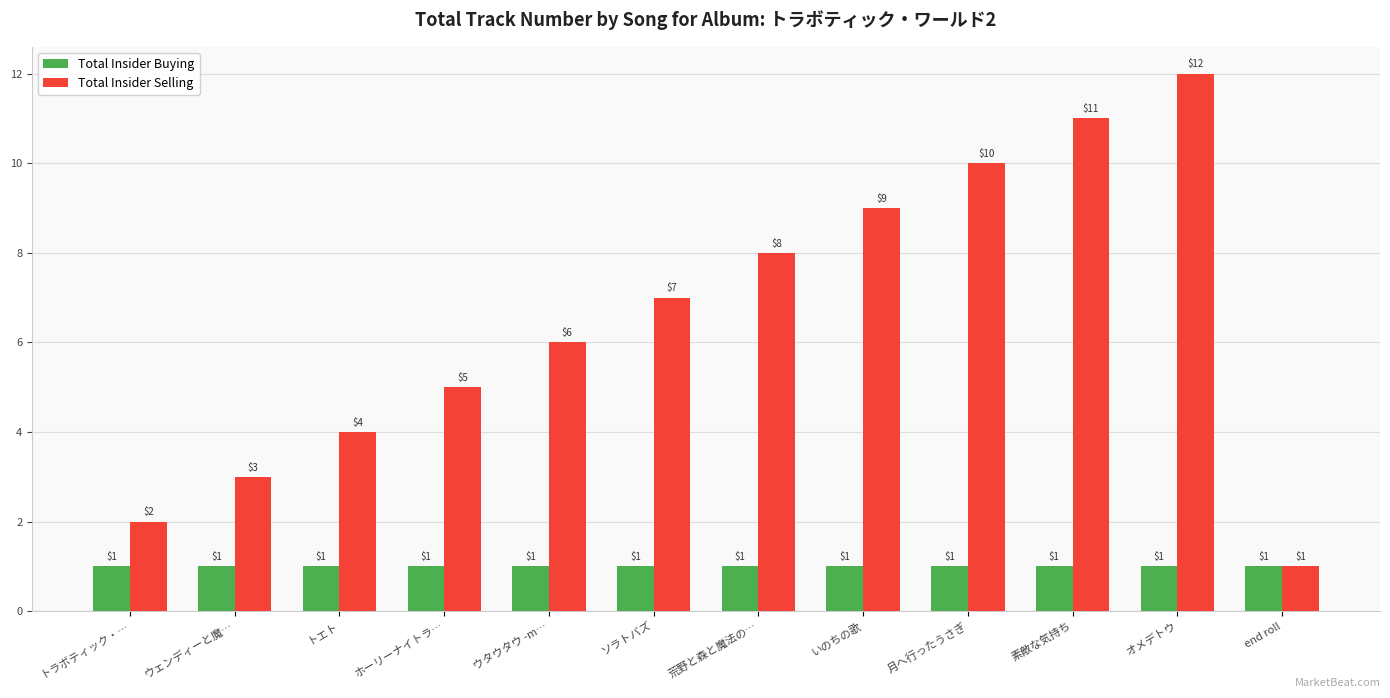

What is the difference between the maximum and minimum values in the Total Insider Selling series?

11